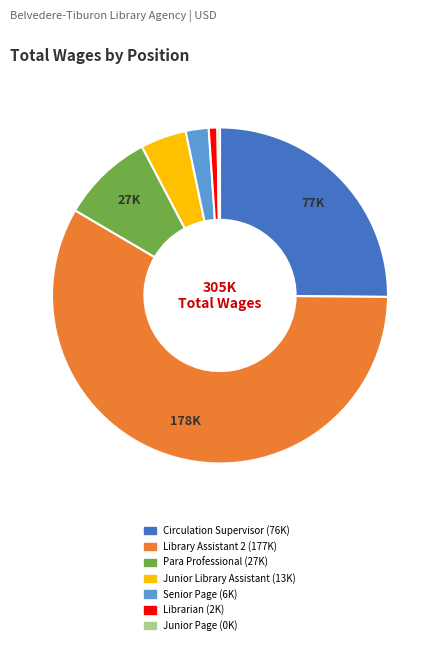

Which has a higher value, Senior Page or Junior Library Assistant?

Junior Library Assistant